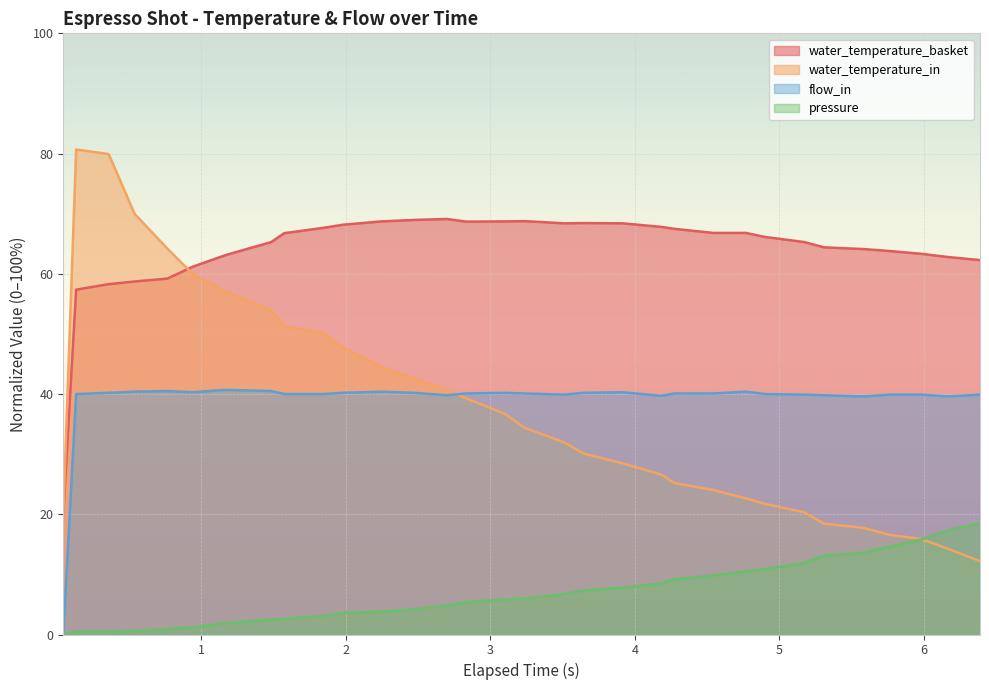

Which series has the largest range (max minus min)?

water_temperature_in